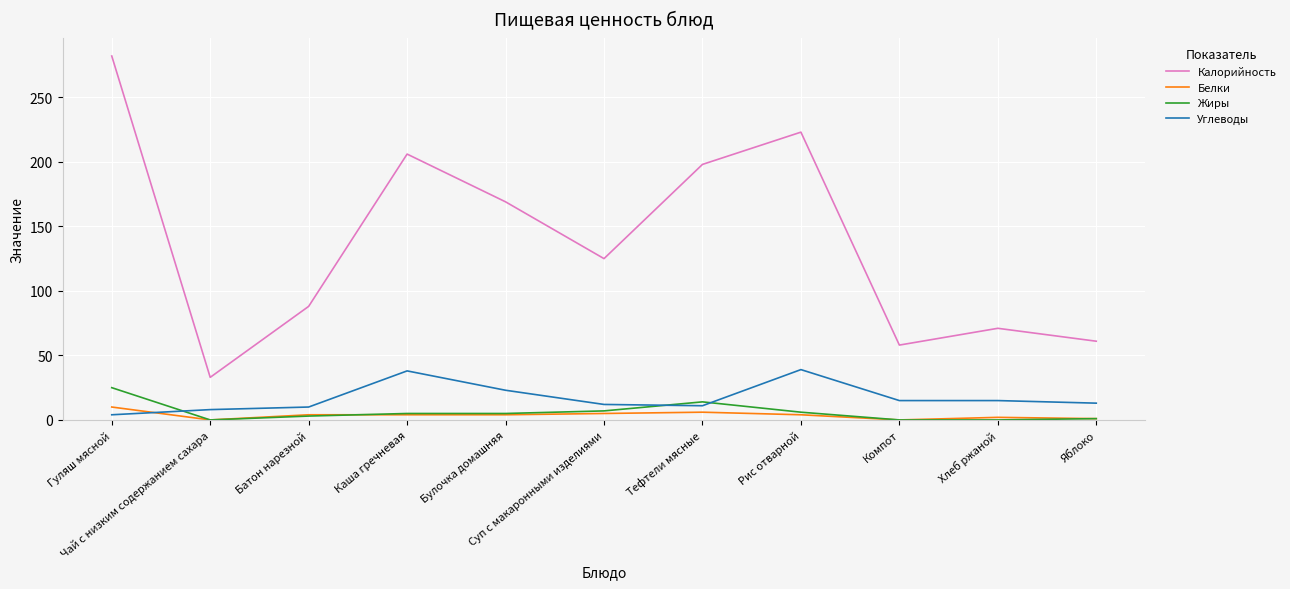

What is the difference between the maximum and minimum values in the Углеводы series?

35